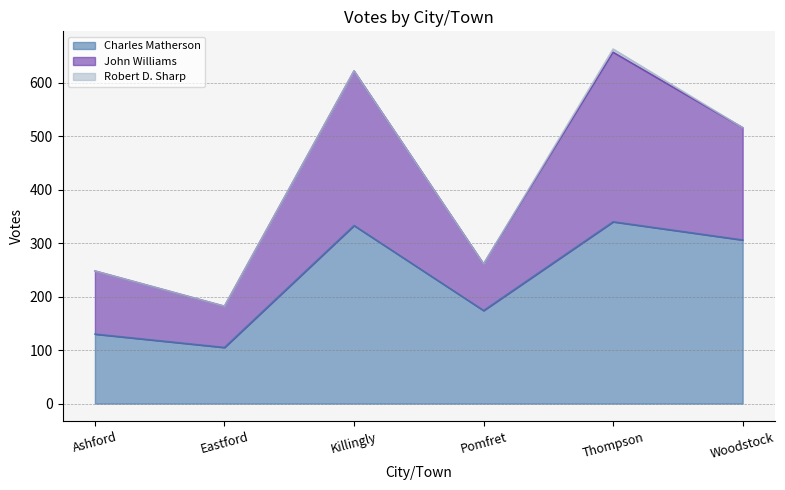

Does the chart display data point markers on the line(s)?

No